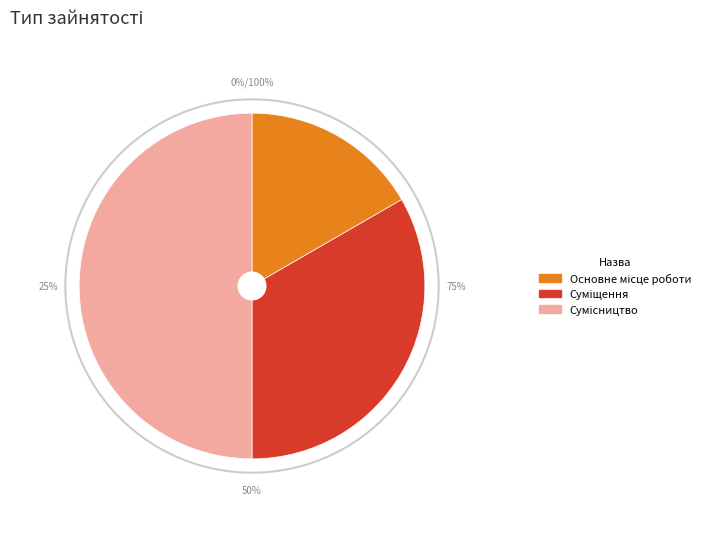

What is the largest slice in the pie chart?

Сумісництво